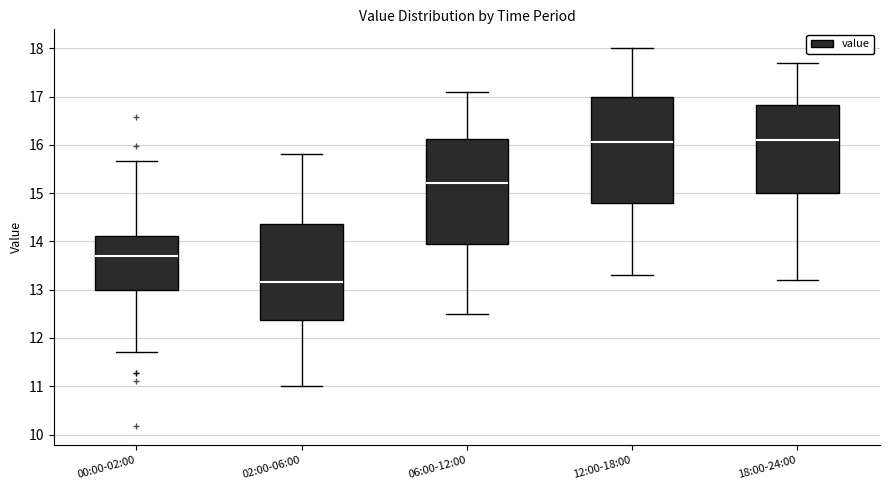

Reading left to right, transcribe this box plot: for each box, give where its median line is, the range the box spans, and where its two whiskers end, as read against the y-axis. The values are not printed on the chart, so give them approximately, as read against the axis.

00:00-02:00: median 13.7, box 13.0 to 14.1, whiskers 11.7 to 15.7
02:00-06:00: median 13.2, box 12.4 to 14.4, whiskers 11.0 to 15.8
06:00-12:00: median 15.2, box 14.0 to 16.1, whiskers 12.5 to 17.1
12:00-18:00: median 16.1, box 14.8 to 17.0, whiskers 13.3 to 18.0
18:00-24:00: median 16.1, box 15.0 to 16.8, whiskers 13.2 to 17.7